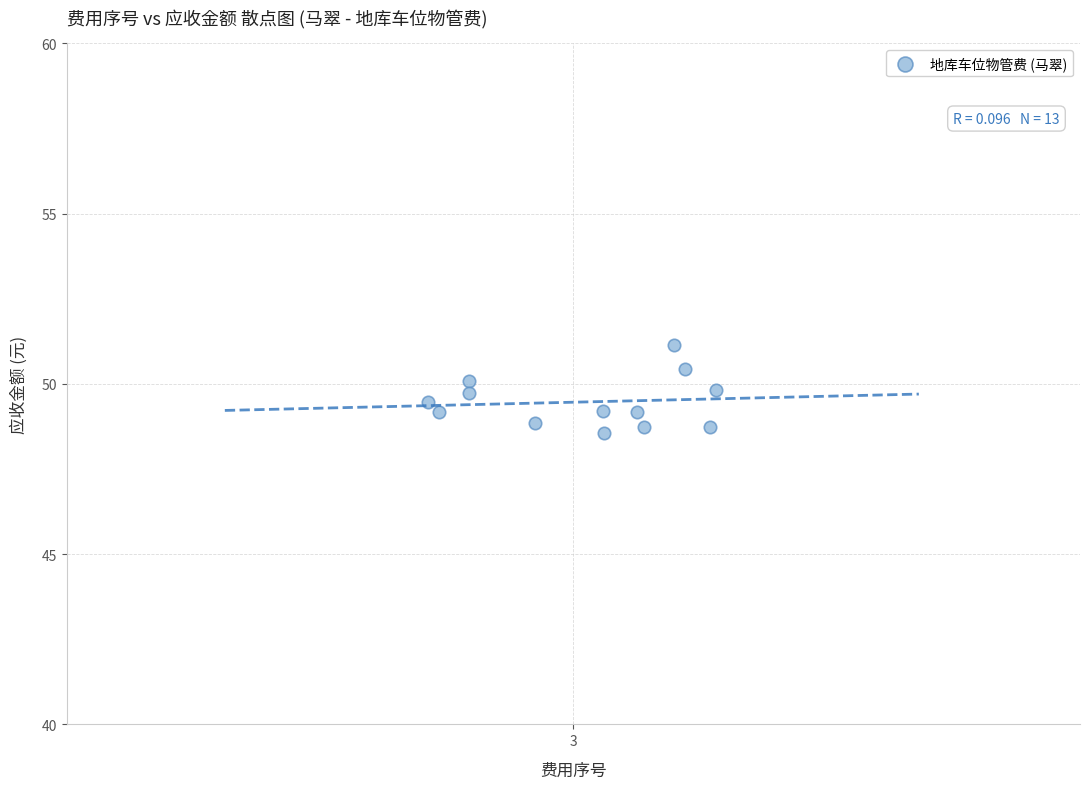

What is the range of Y values (max minus min)?

2.6